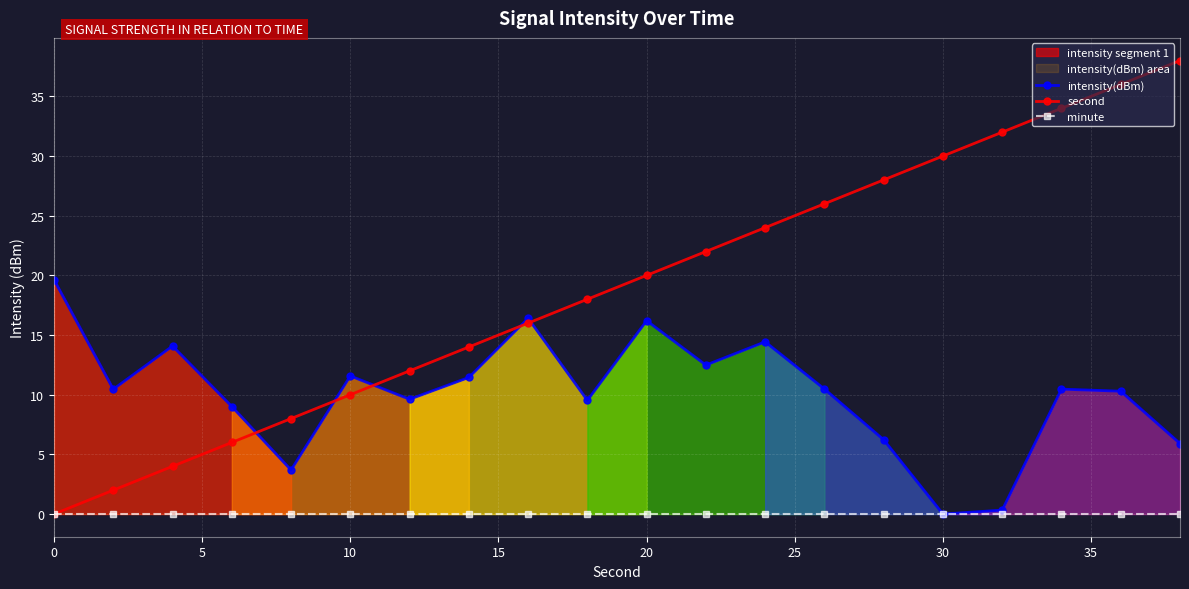

Count the number of data series in this chart.

3